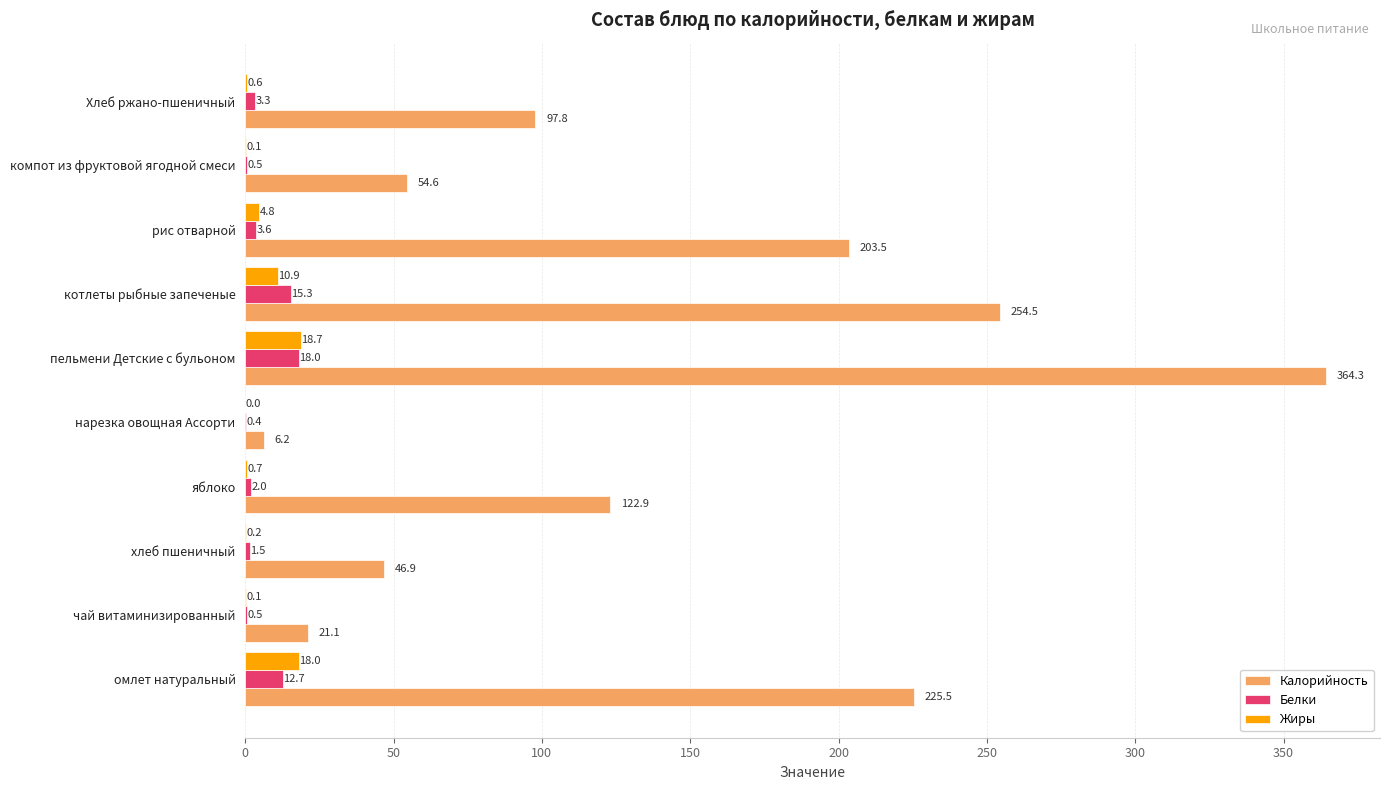

The value of Белки at яблоко is 2.0. True or false?

True